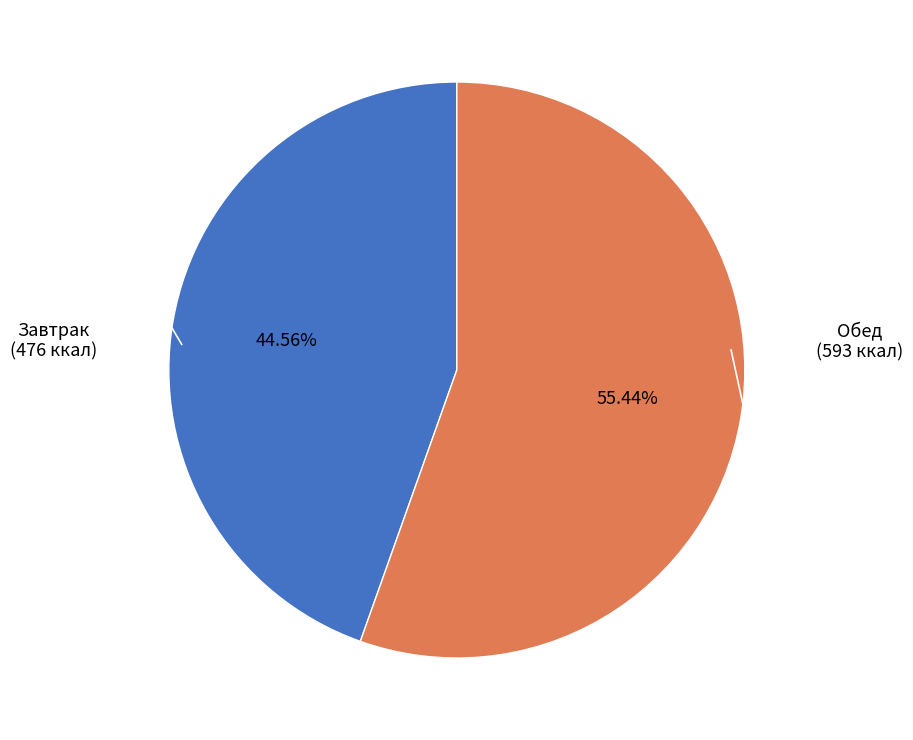

Is there a majority slice in this chart?

Yes